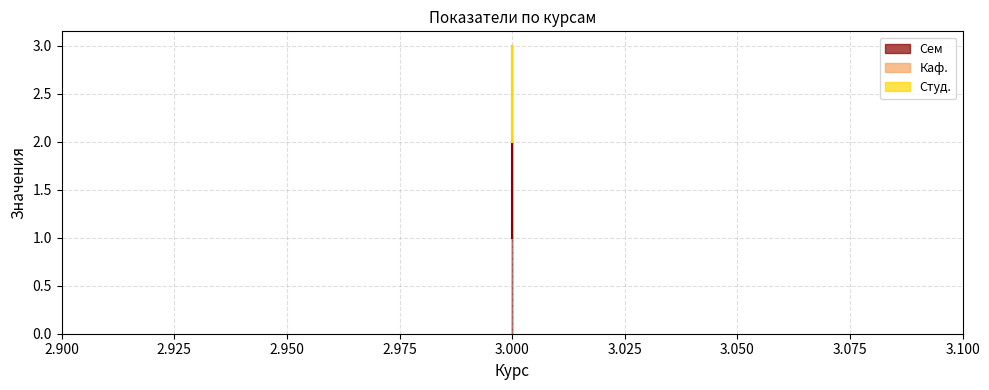

Between 3 and 3, which is larger?

3